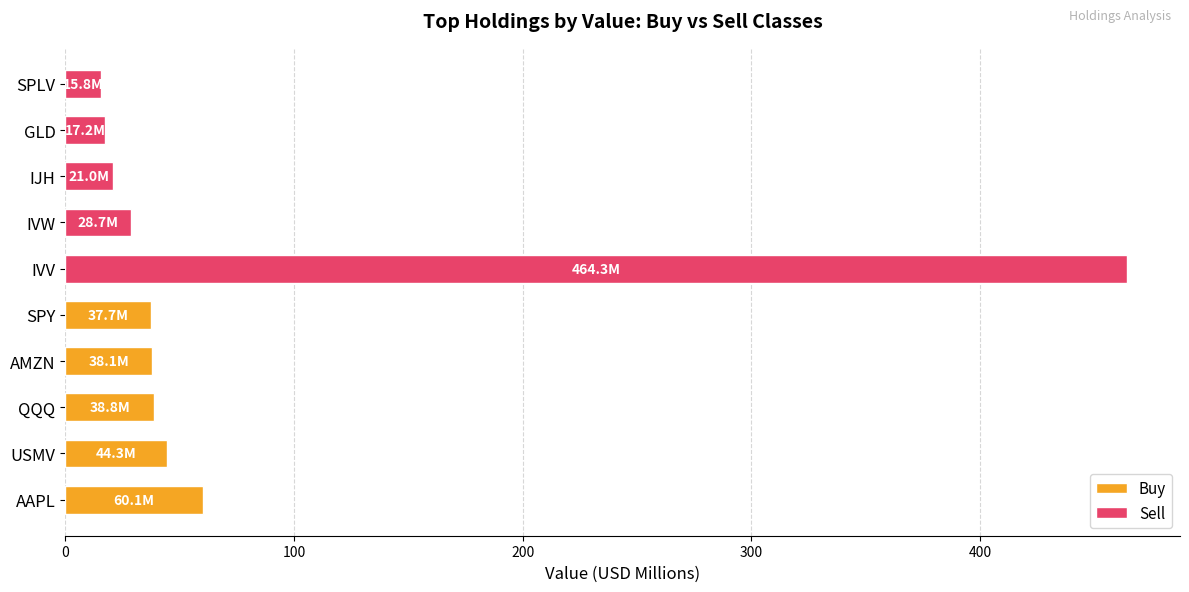

How many groups of bars are there?

5